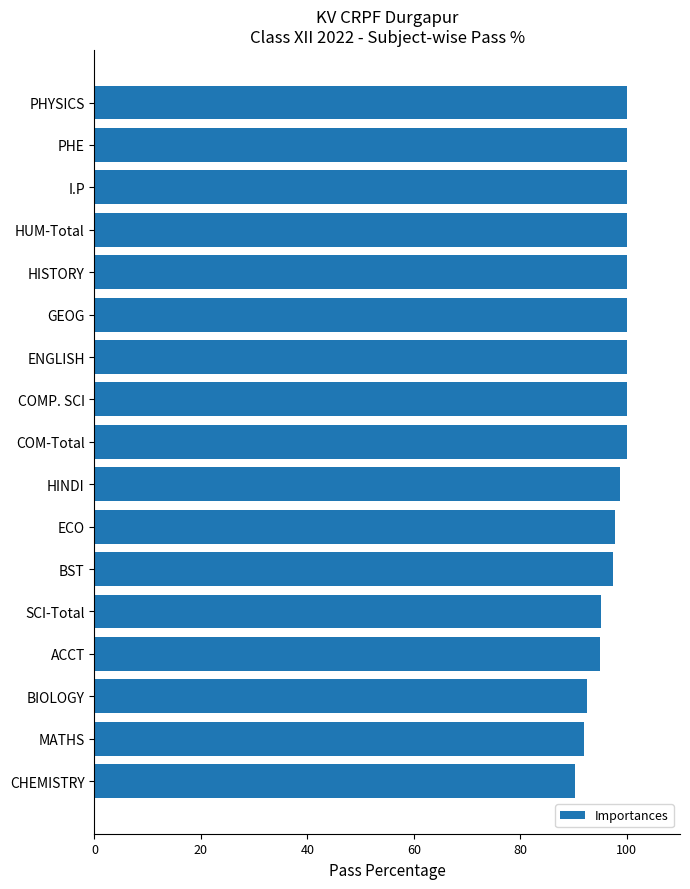

The chart shows a value of 97.7 at ECO. True or false?

True